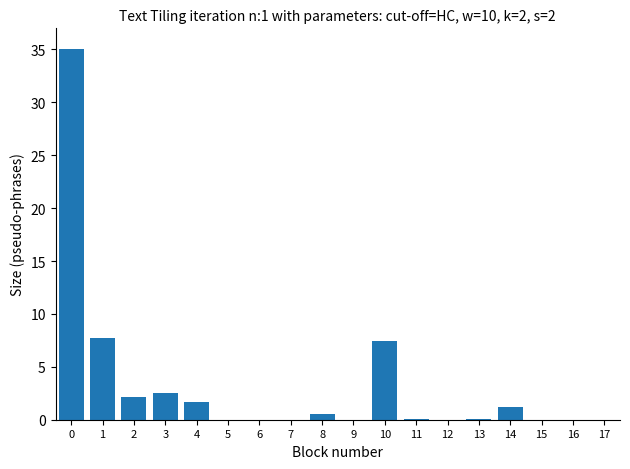

The chart shows a value of 0.0 at 6. True or false?

True